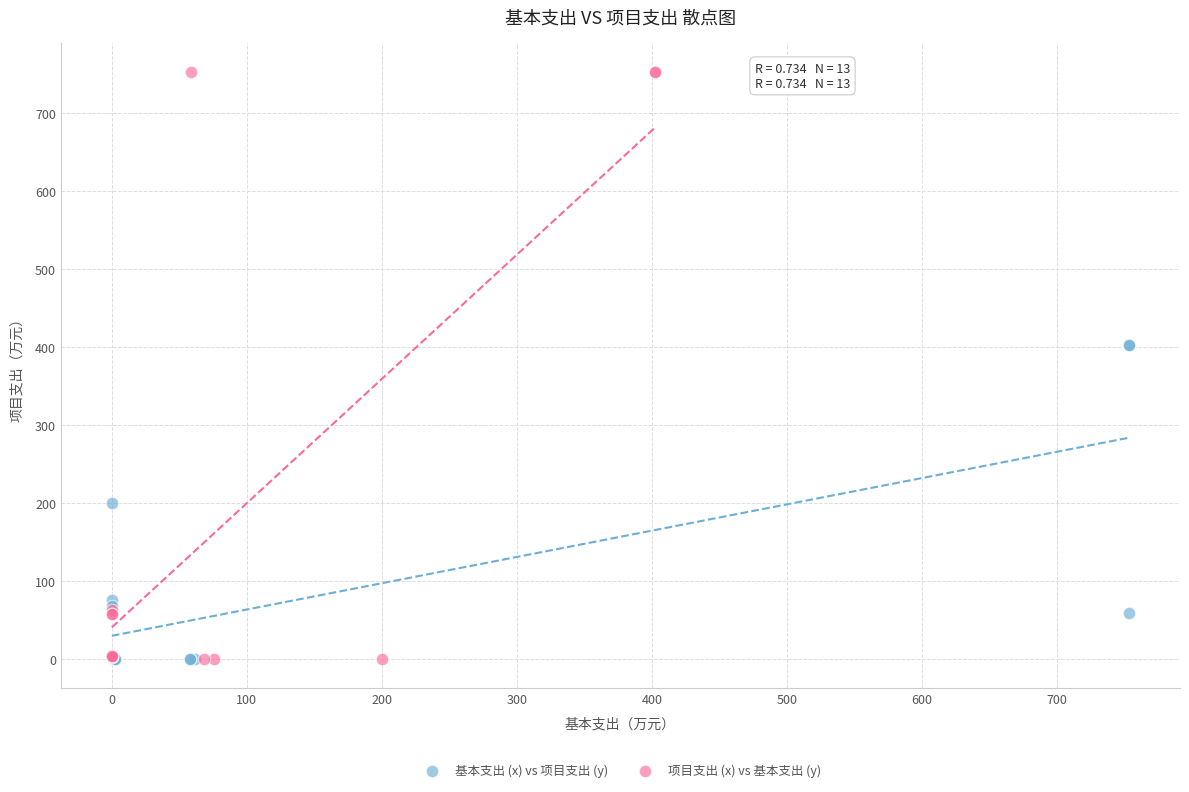

Which series has the largest Y range (max minus min)?

项目支出 (x) vs 基本支出 (y)